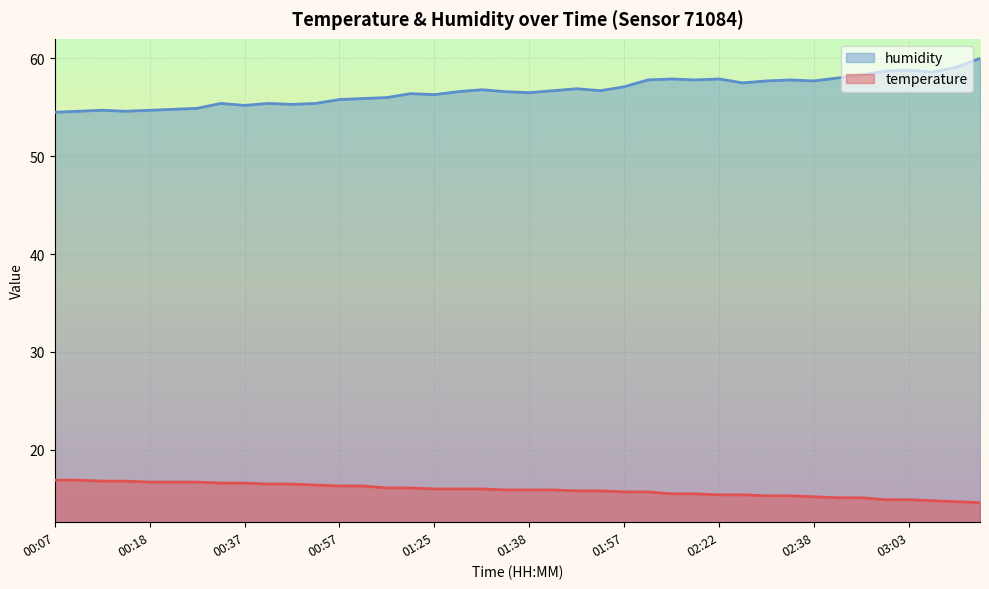

True or false: temperature has more than 0 interior local peaks.

False